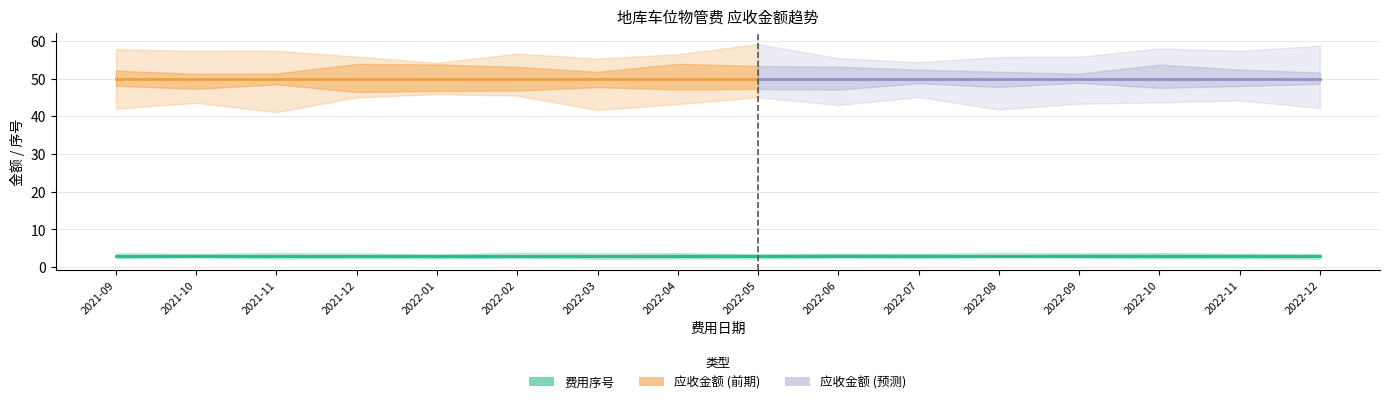

List the labels in order of 应收金额 value, largest first.

2021-09, 2021-10, 2021-11, 2021-12, 2022-01, 2022-02, 2022-03, 2022-04, 2022-05, 2022-06, 2022-07, 2022-08, 2022-09, 2022-10, 2022-11, 2022-12